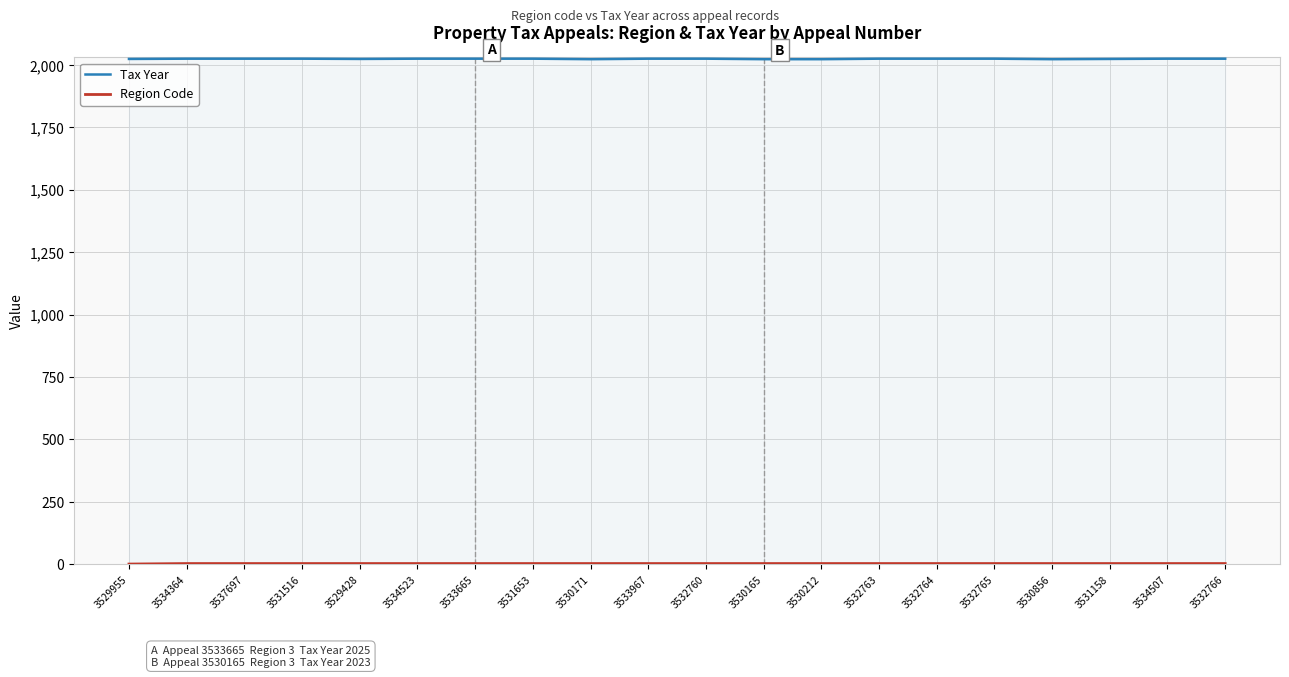

True or false: Region Code and Tax Year cross at least once.

False